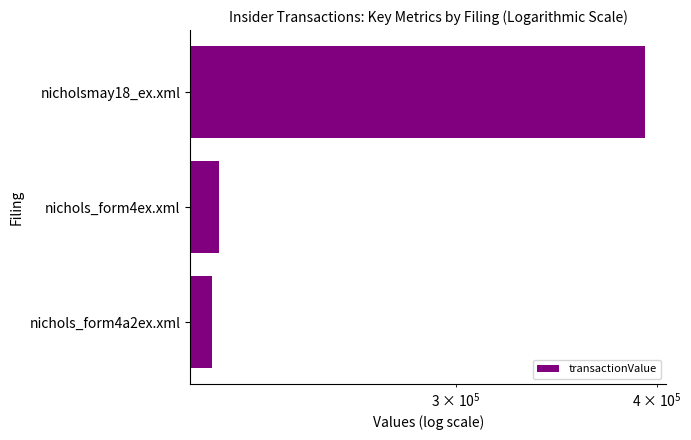

What is the average value?

272946